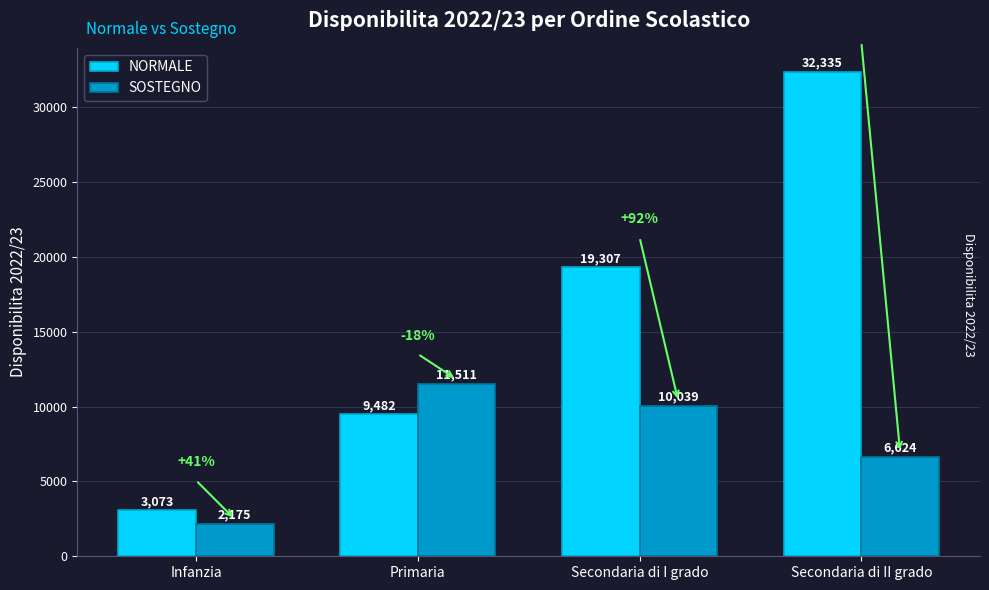

Which series has the widest spread of values?

NORMALE